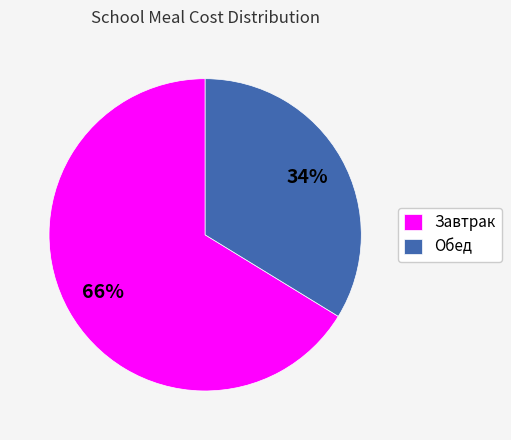

To the nearest percent, what percentage of the pie is Завтрак?

66%